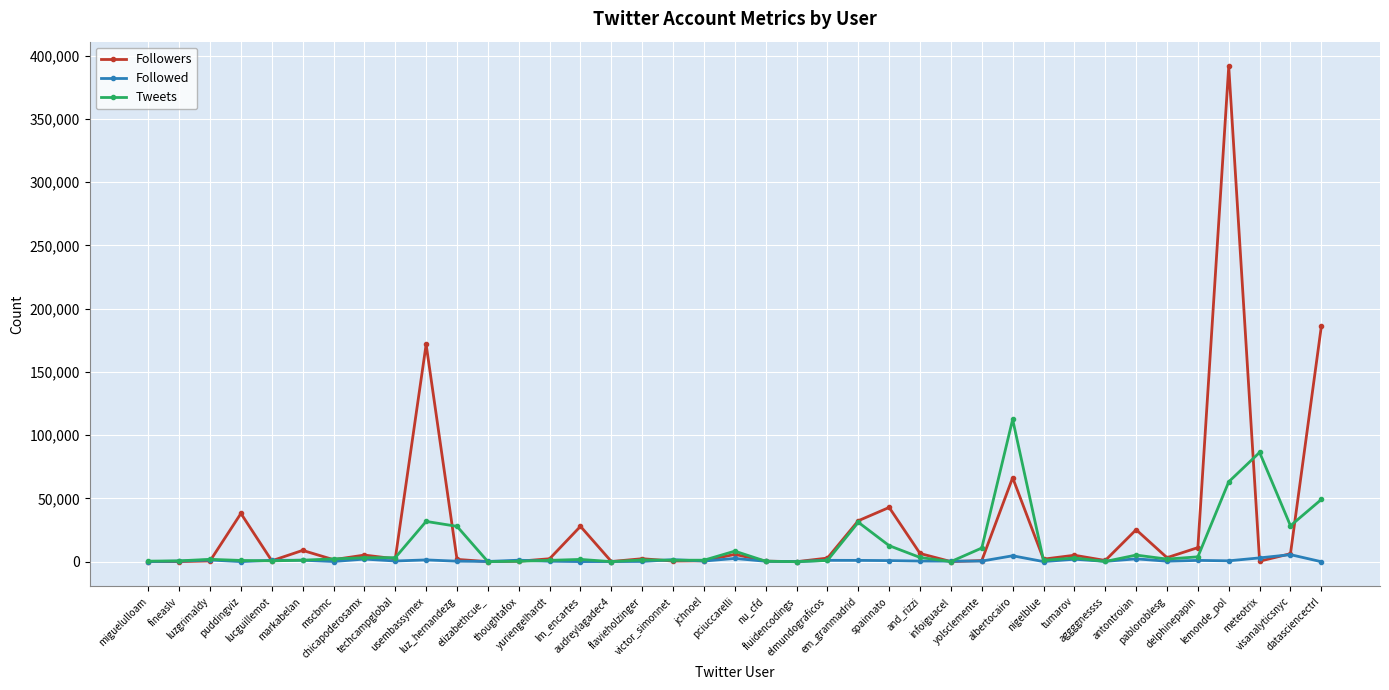

True or false: Followed has more than 0 points higher than both neighbors.

True